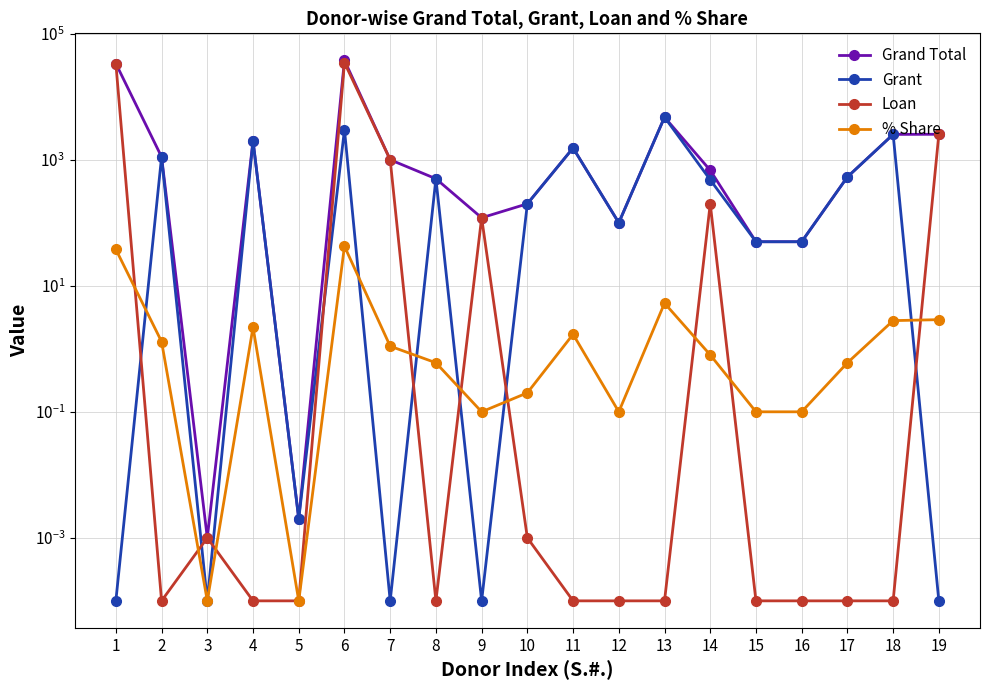

What is the difference between the highest and lowest values at 19?

2538.0